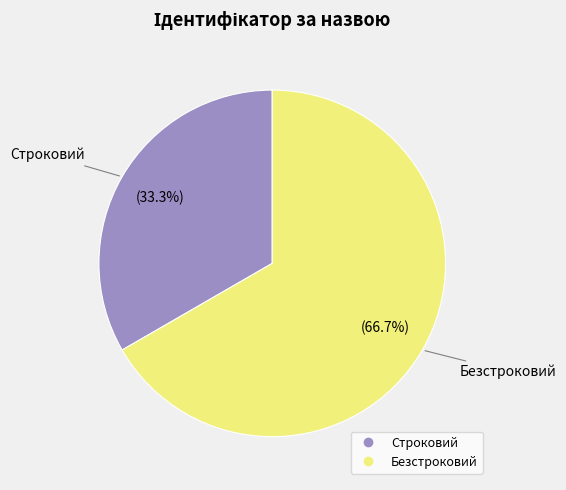

True or false: Строковий accounts for 43% of the total.

False